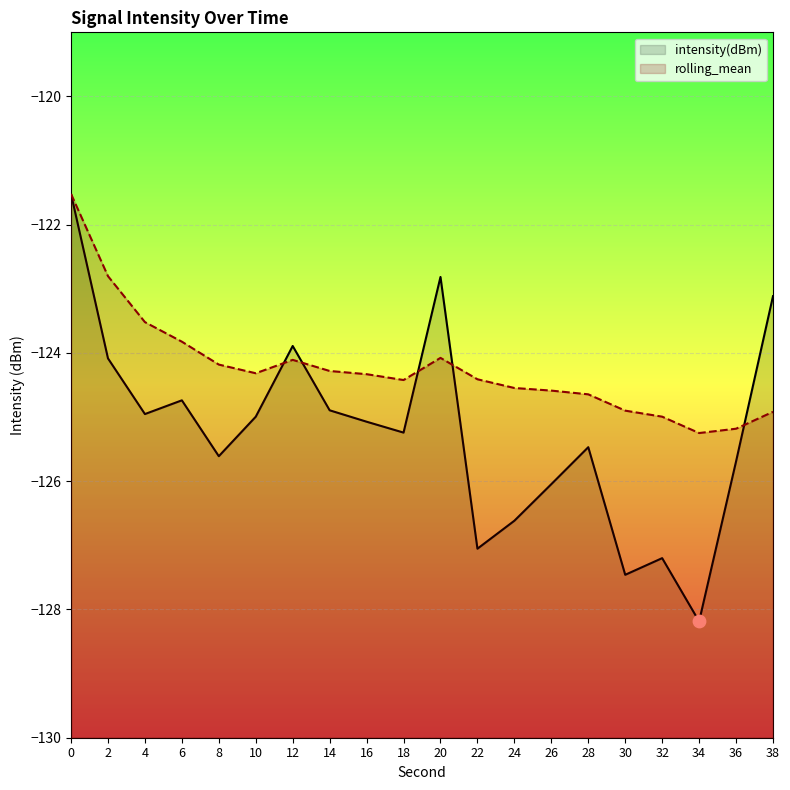

Which series has the widest spread of Y values?

intensity(dBm)